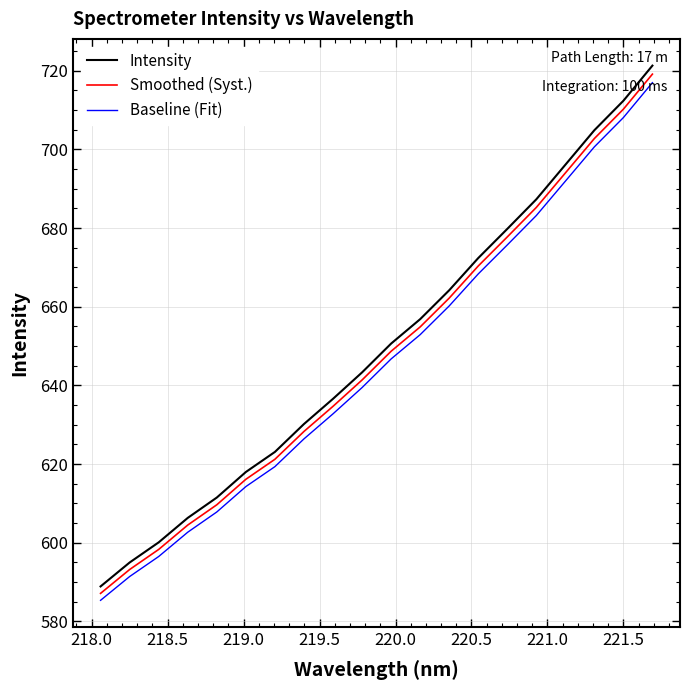

True or false: Smoothed (Syst.) and Baseline (Fit) cross at least once.

False